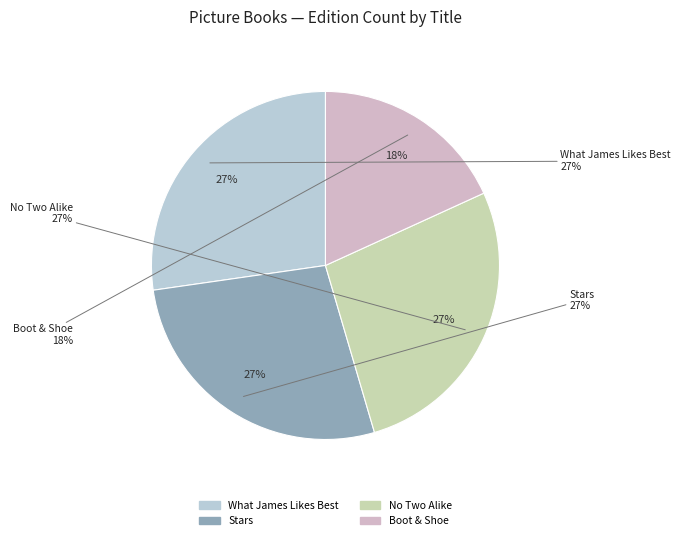

To the nearest percent, what is the difference between the largest and smallest slice percentages?

9%